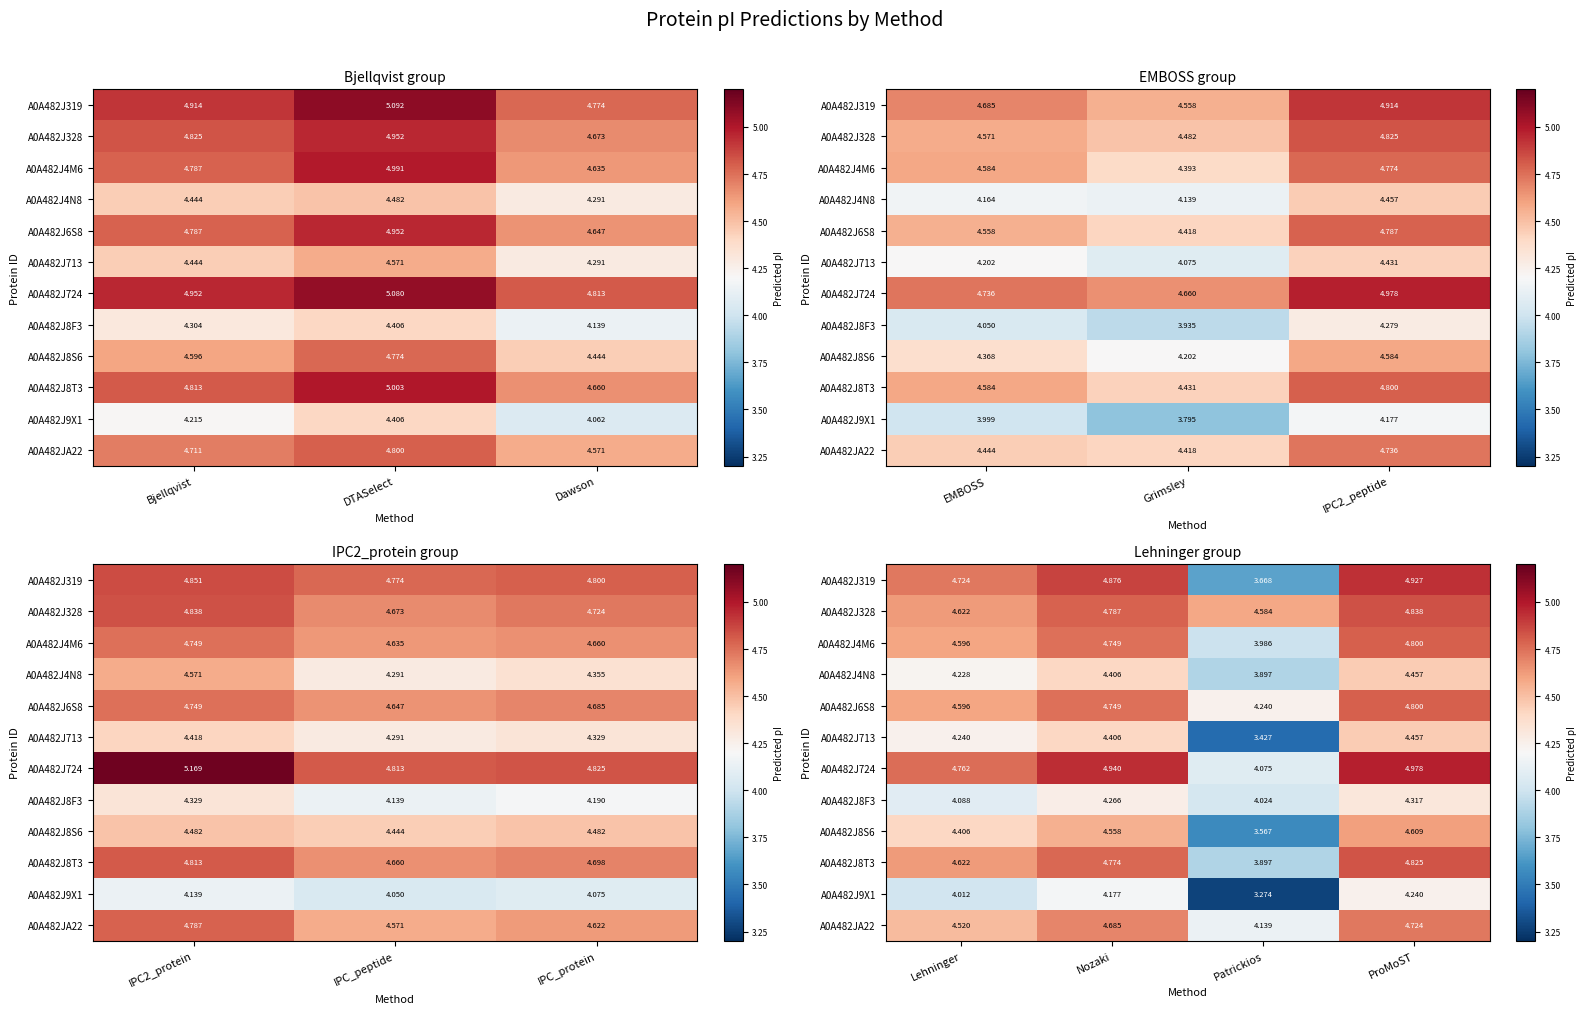

Where is A0A482J9X1 nearest to the value 3?

Patrickios